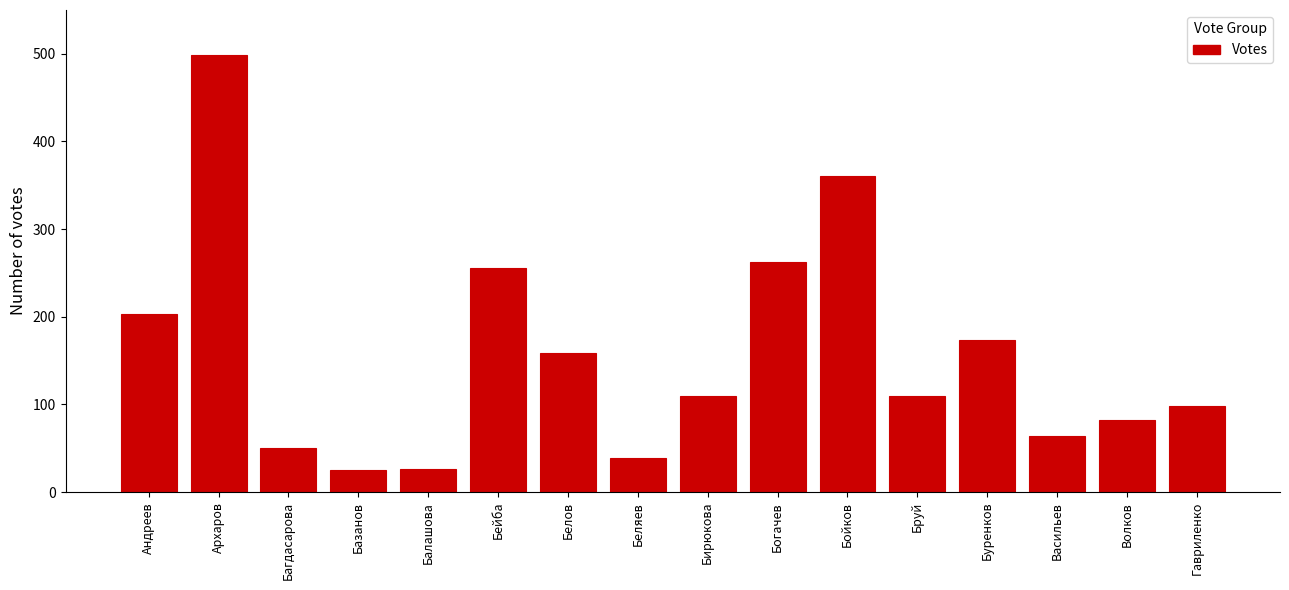

What is the sum of all values?

2519